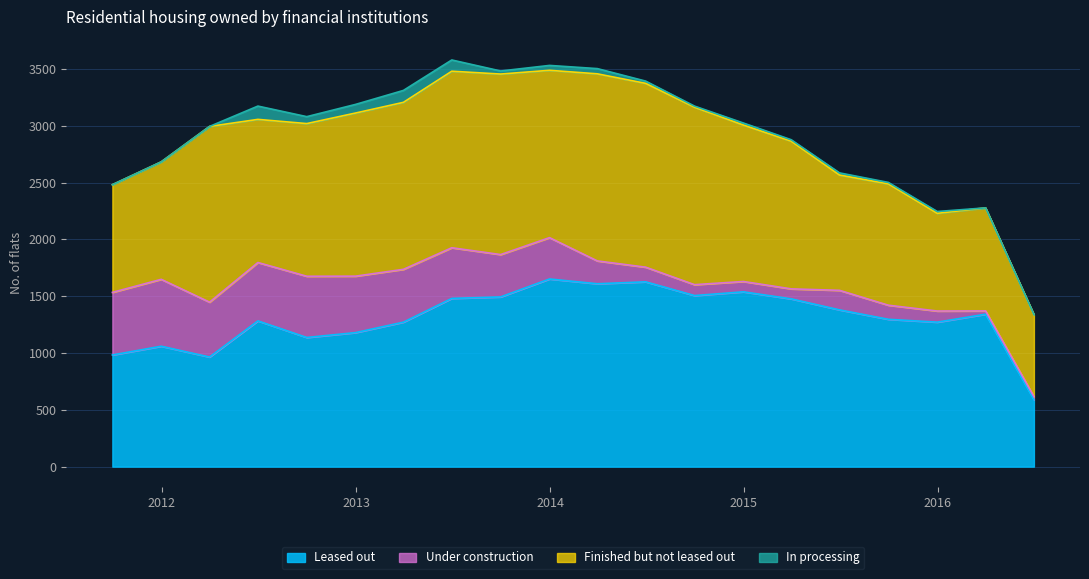

The value of Finished but not leased out at 2014-09-30 is 1562. True or false?

True